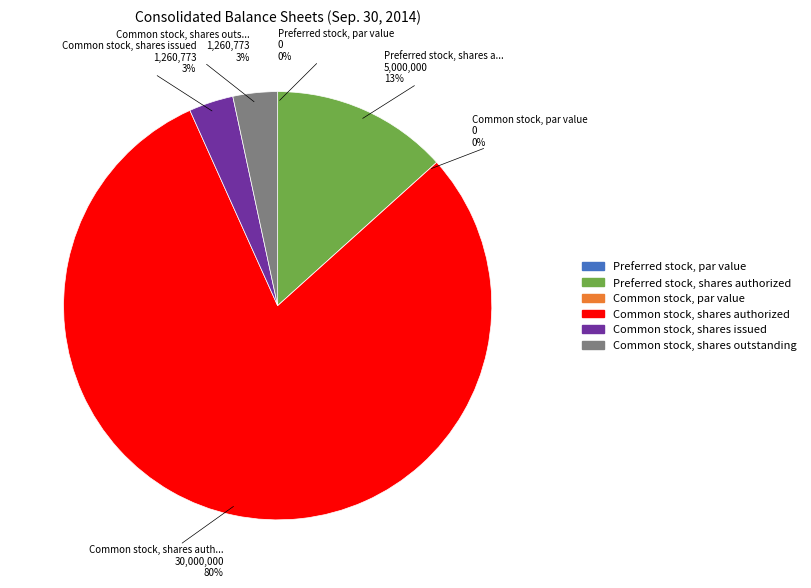

Rank the categories by value from lowest to highest.

Common stock, par value, Preferred stock, par value, Common stock, shares issued, Common stock, shares outstanding, Preferred stock, shares authorized, Common stock, shares authorized